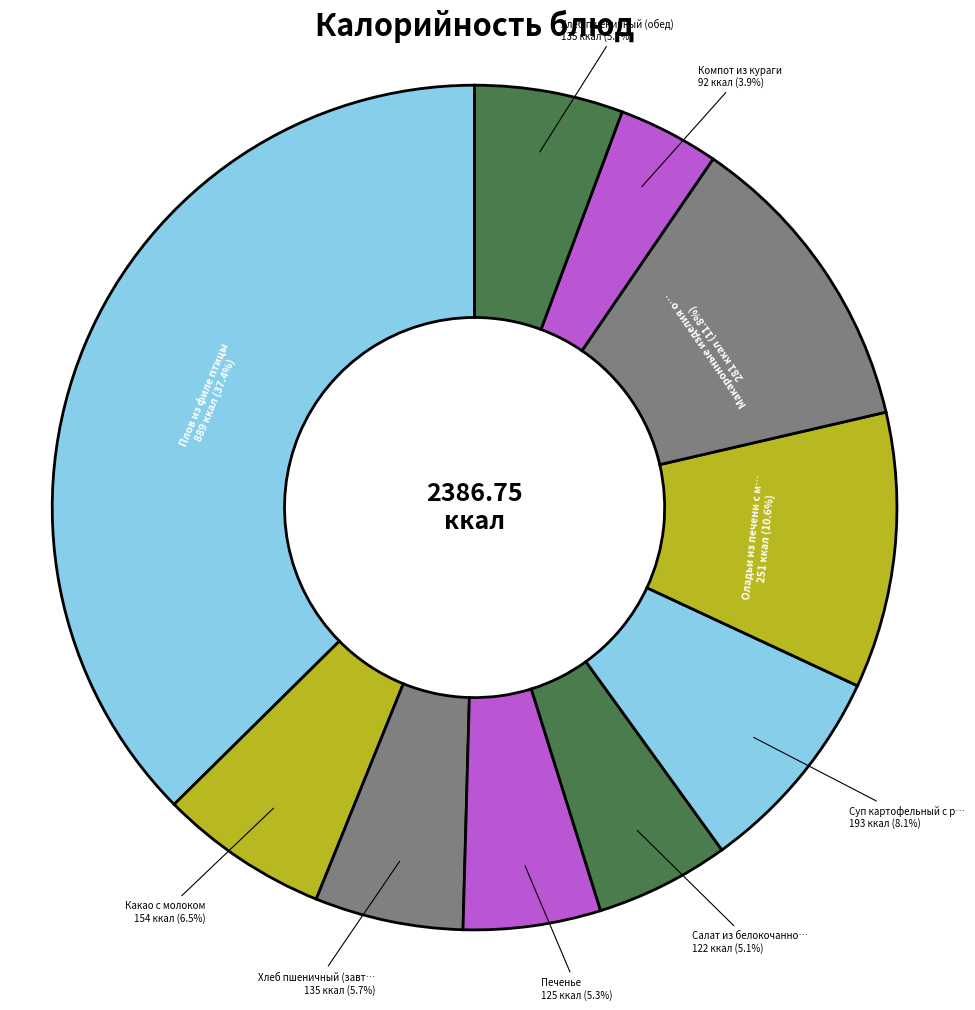

To the nearest percent, what is the difference between the largest and smallest slice percentages?

34%